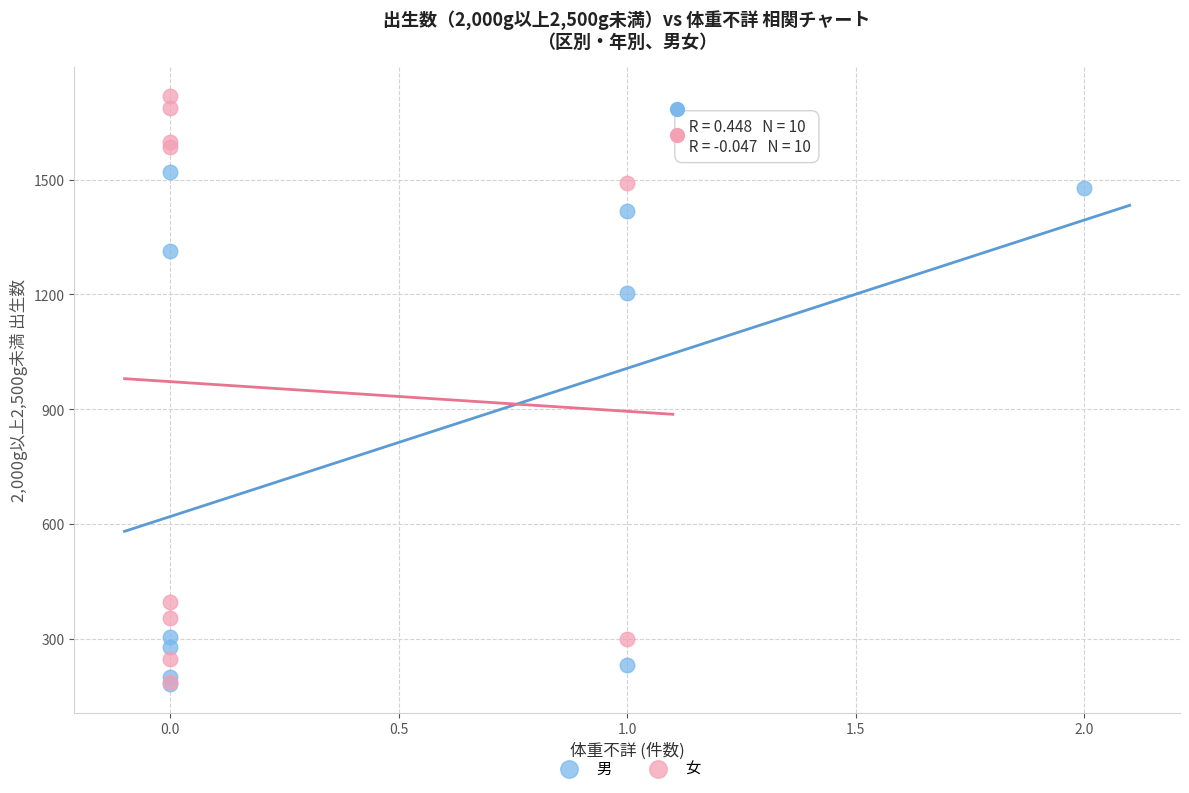

What are all the series names shown in the legend?

男, 女